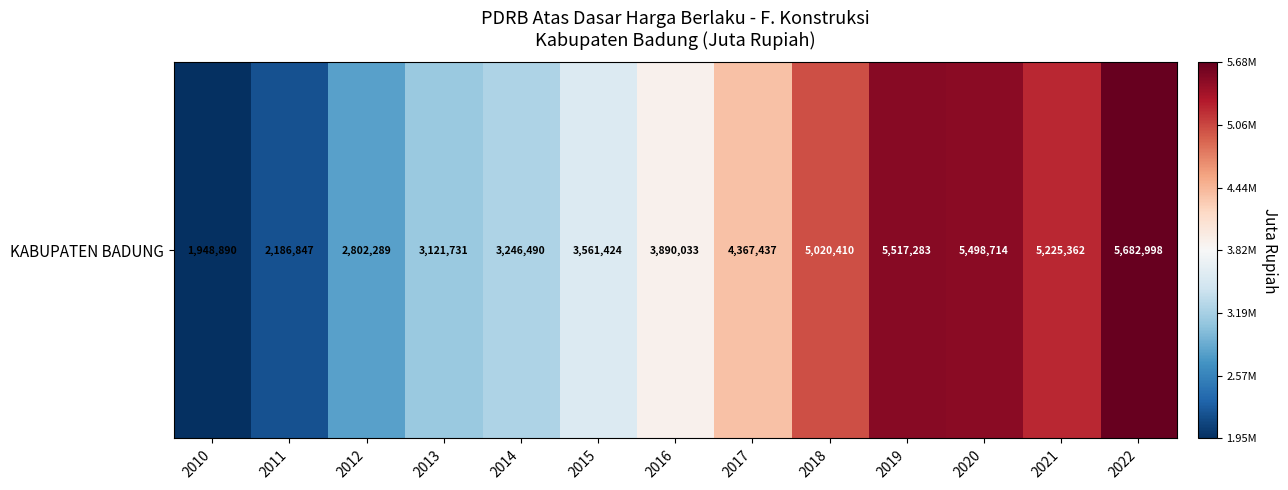

Is it true that the value at 2020 is 5498713.6?

True